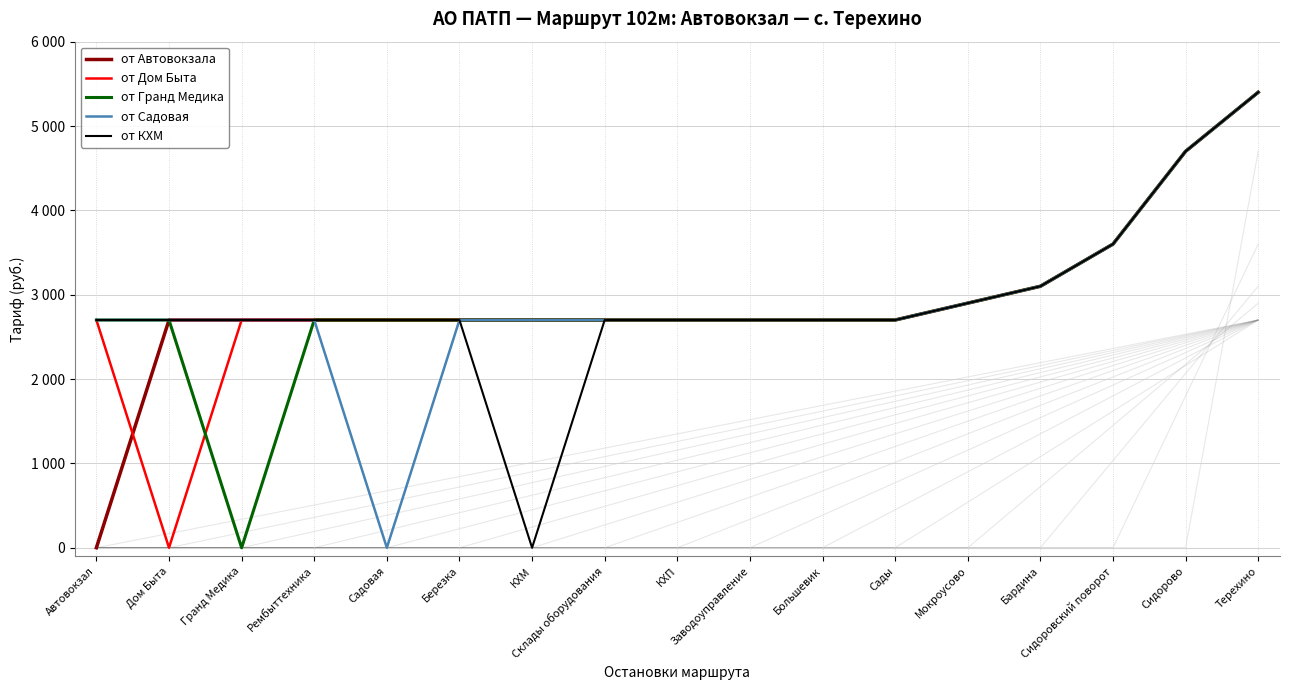

True or false: от Гранд Медика and от Автовокзала cross at least once.

False